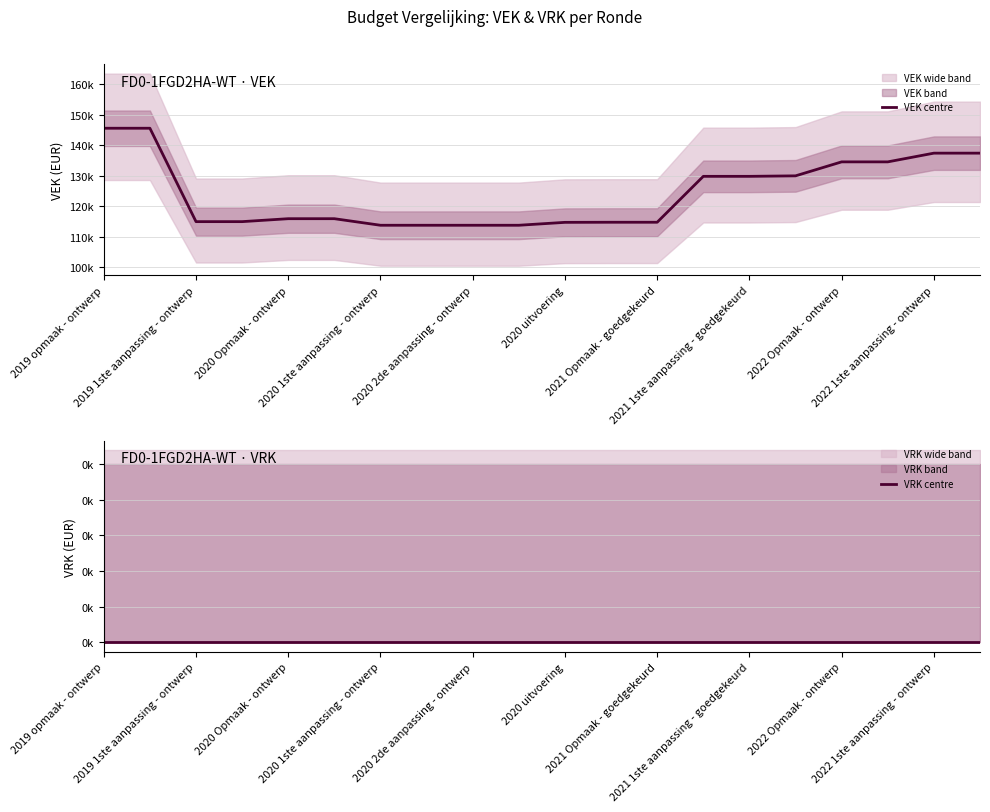

How many series are shown in this chart?

2